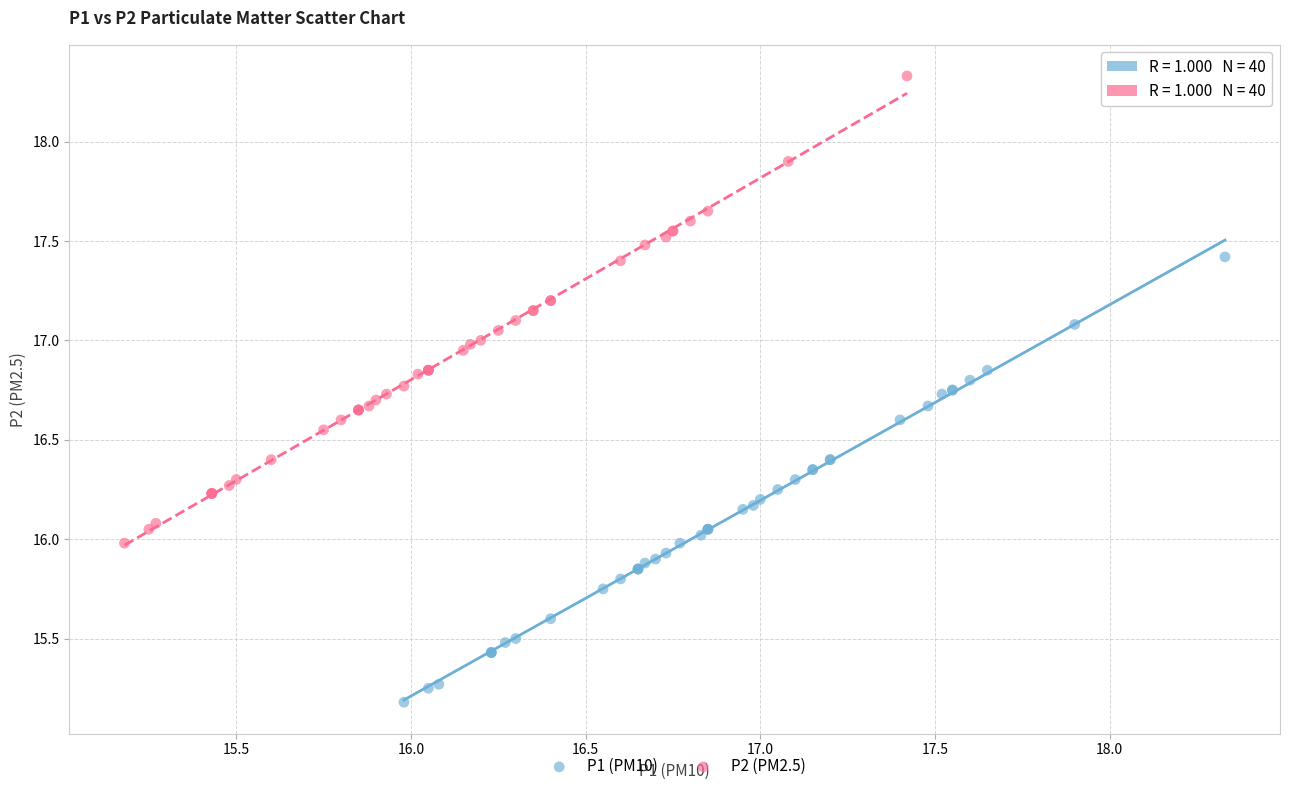

Which series has the widest spread of Y values?

P2 (PM2.5)